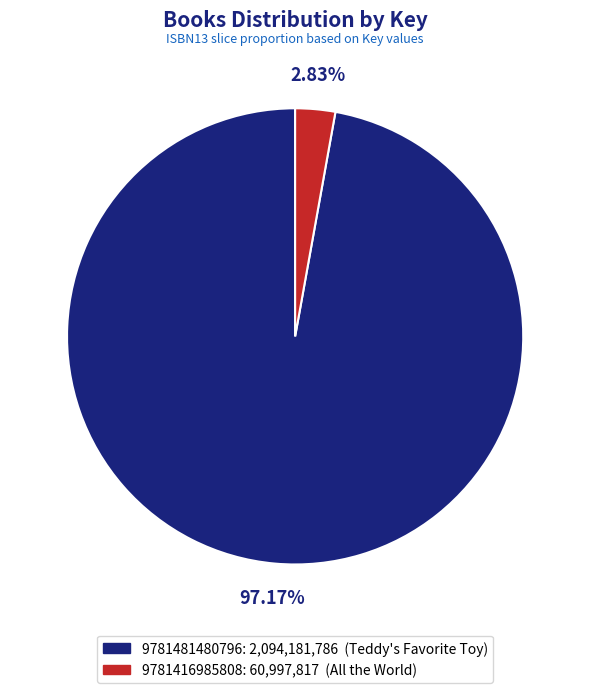

Is it true that 9781416985808 is 3% of the pie?

True